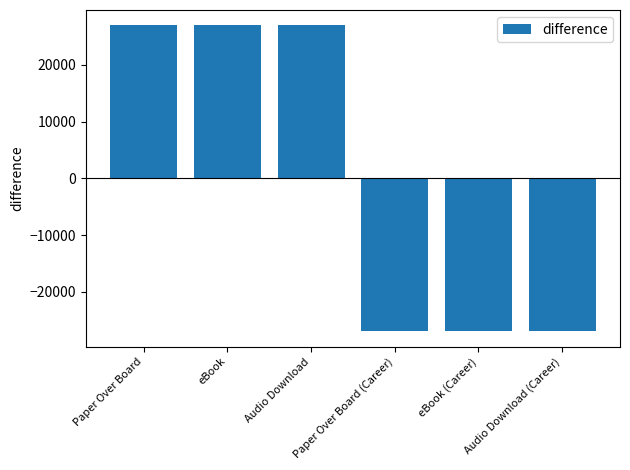

How many values are above zero?

3